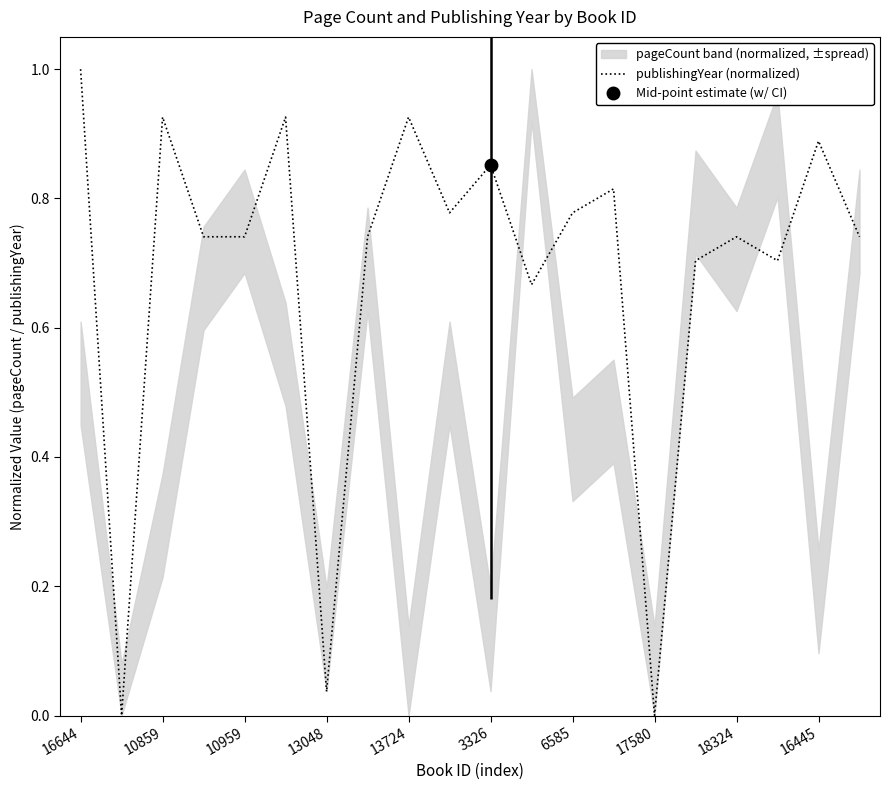

Reading left to right, what are all the values shown in this chart?

1.0	0.0	0.9	0.7	0.7	0.9	0.0	0.7	0.9	0.8	0.9	0.7	0.8	0.8	0.0	0.7	0.7	0.7	0.9	0.7